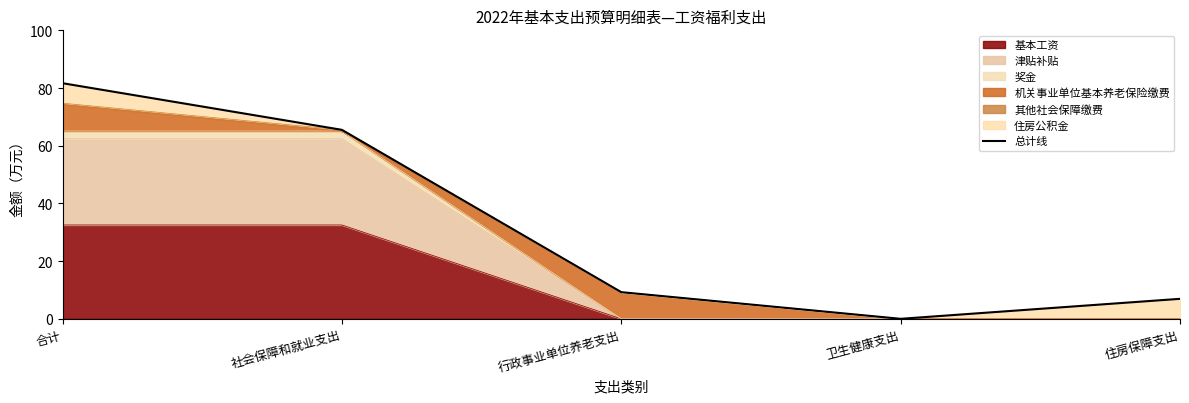

Reading left to right, list all the values displayed in this chart.

81.7	65.5	9.2	0.0	6.9